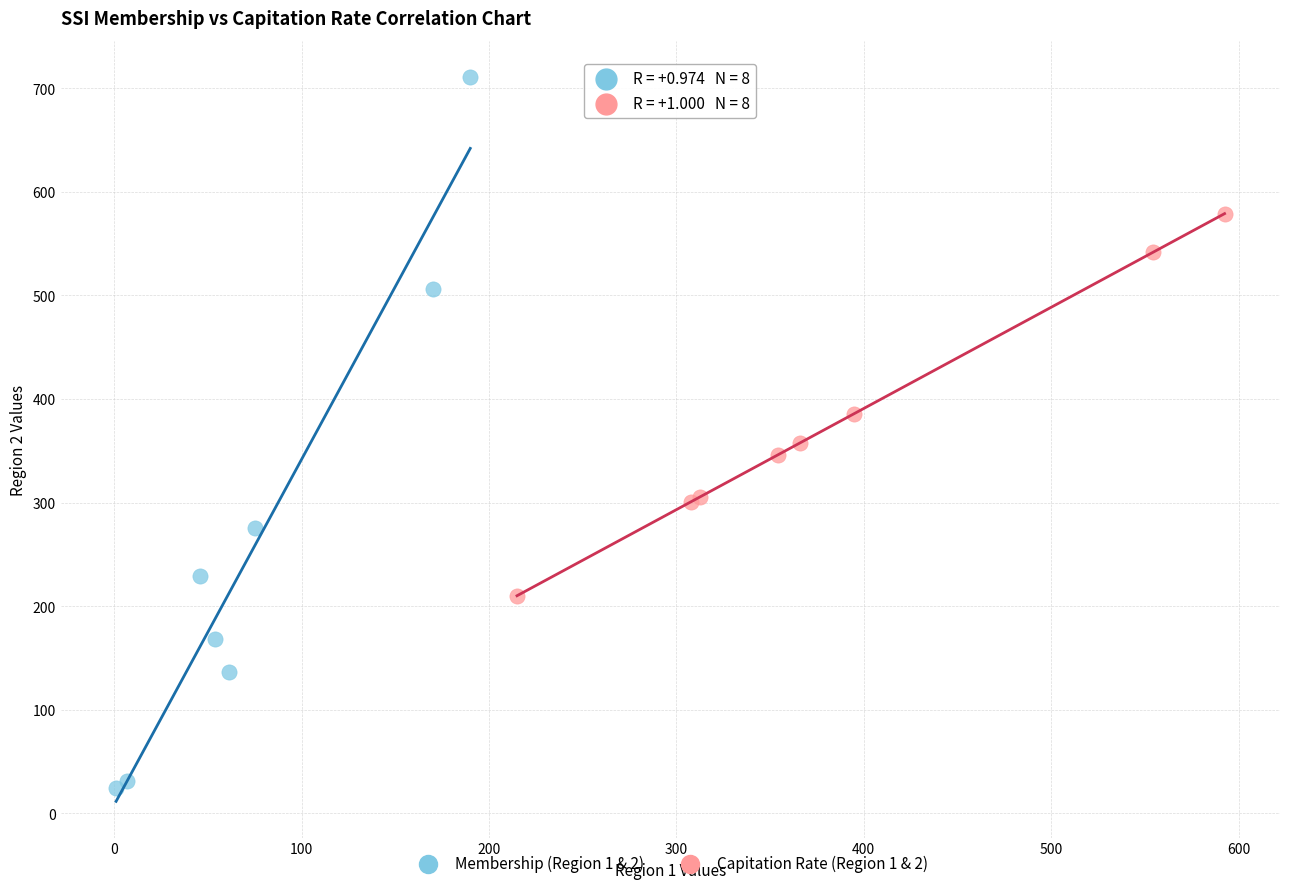

Which series contains the highest Y value?

Membership (Region 1 & 2)